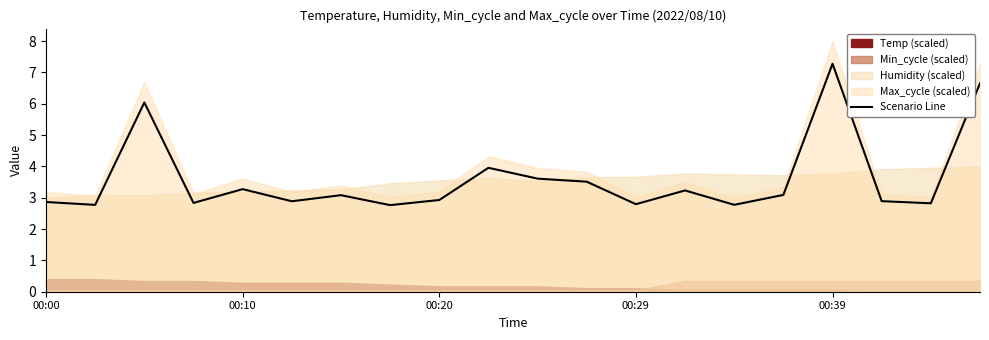

Is it true that the value at 6 is 3.1?

True